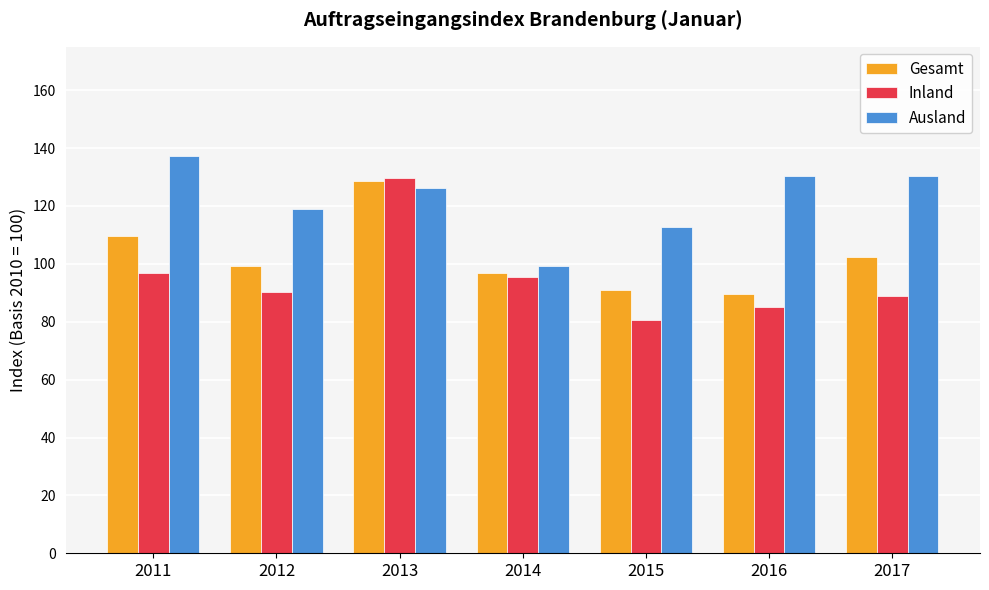

What is the value of the Inland bar at the 1st from the left?

96.7